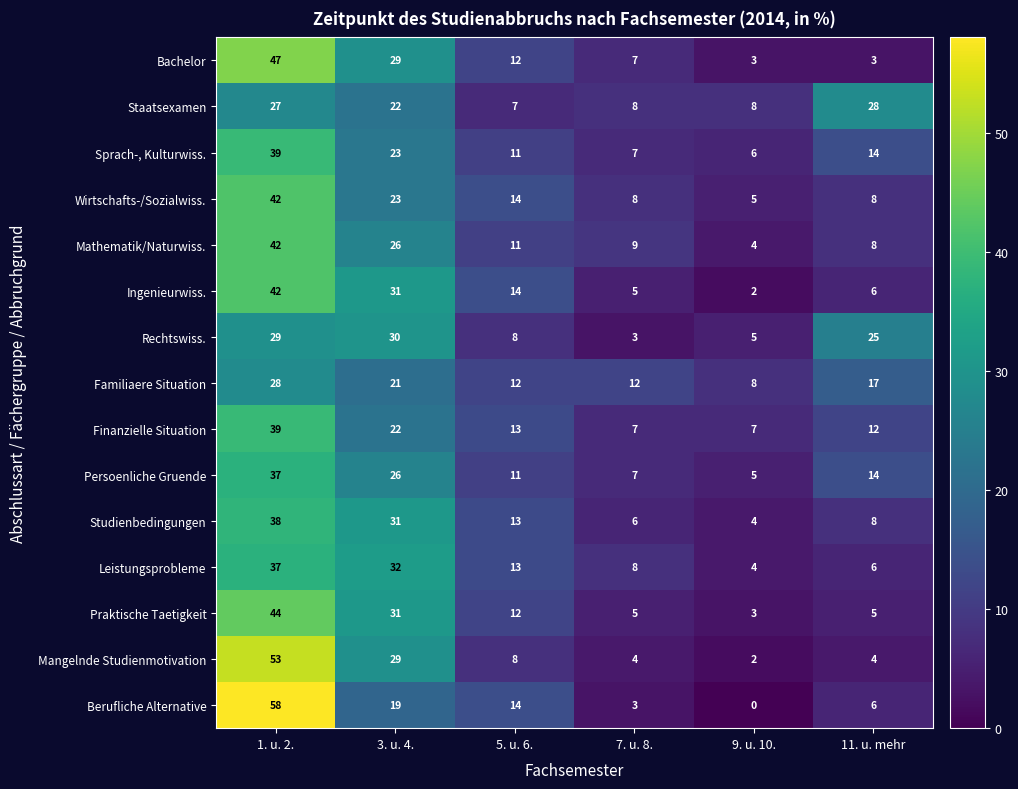

At how many categories does at least one series exceed 55?

1